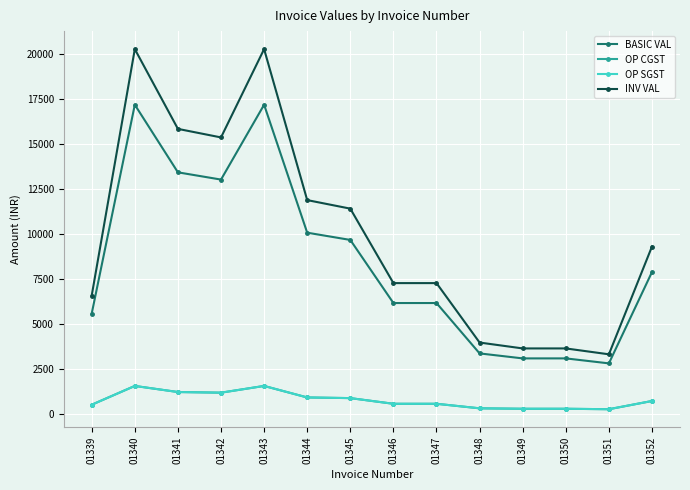

Is this an area chart (filled region under the line)?

No